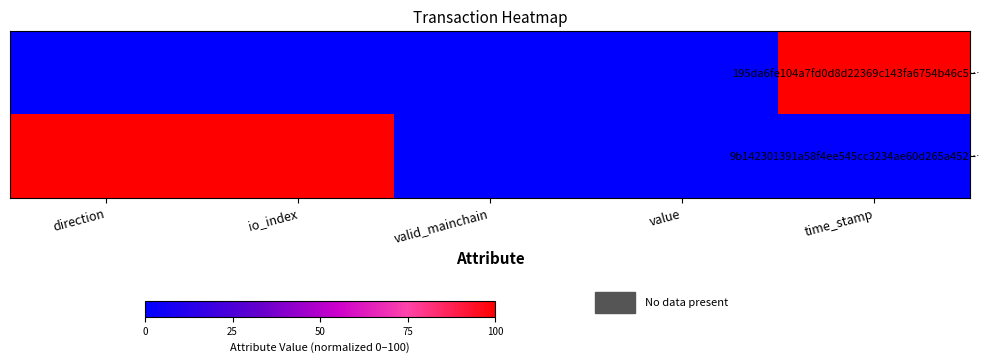

Count the number of categories in the chart.

5